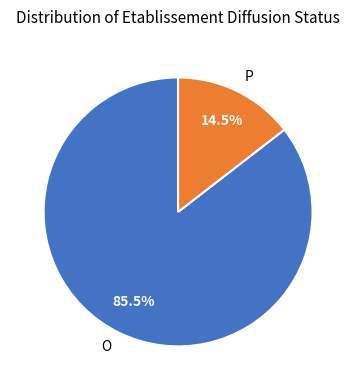

Is O the majority of the pie?

Yes